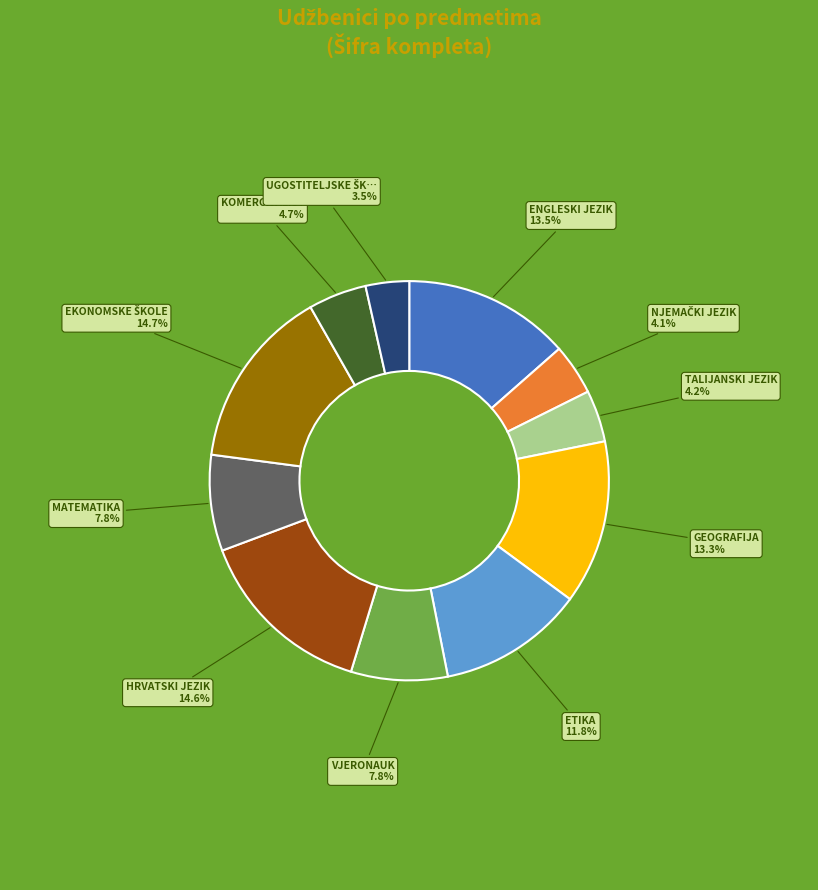

Is there a majority slice in this chart?

No